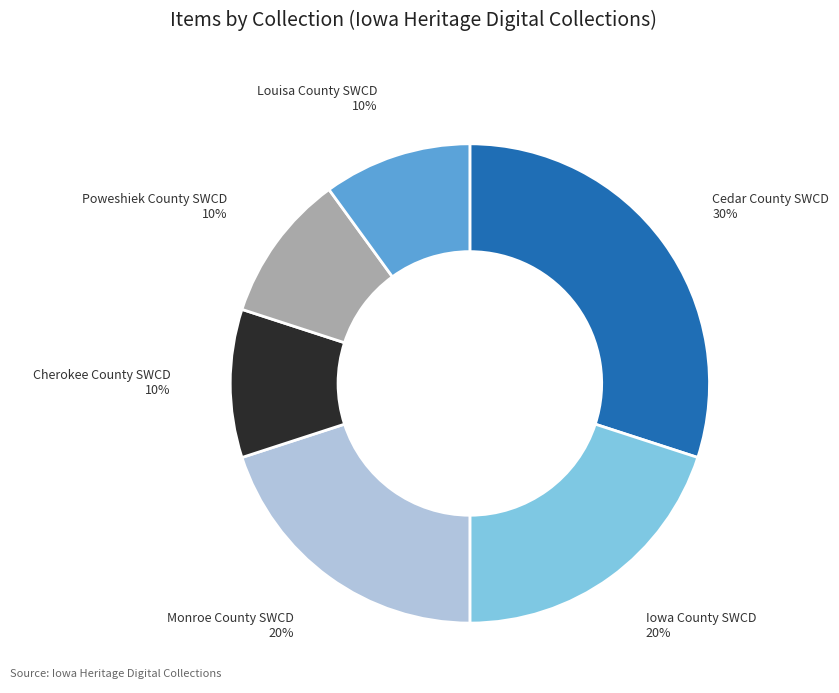

Does any single category account for the majority?

No